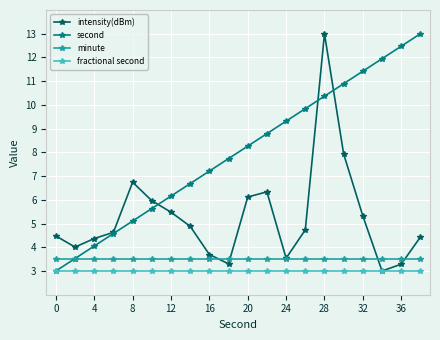

Which series has the largest total across all categories?

second